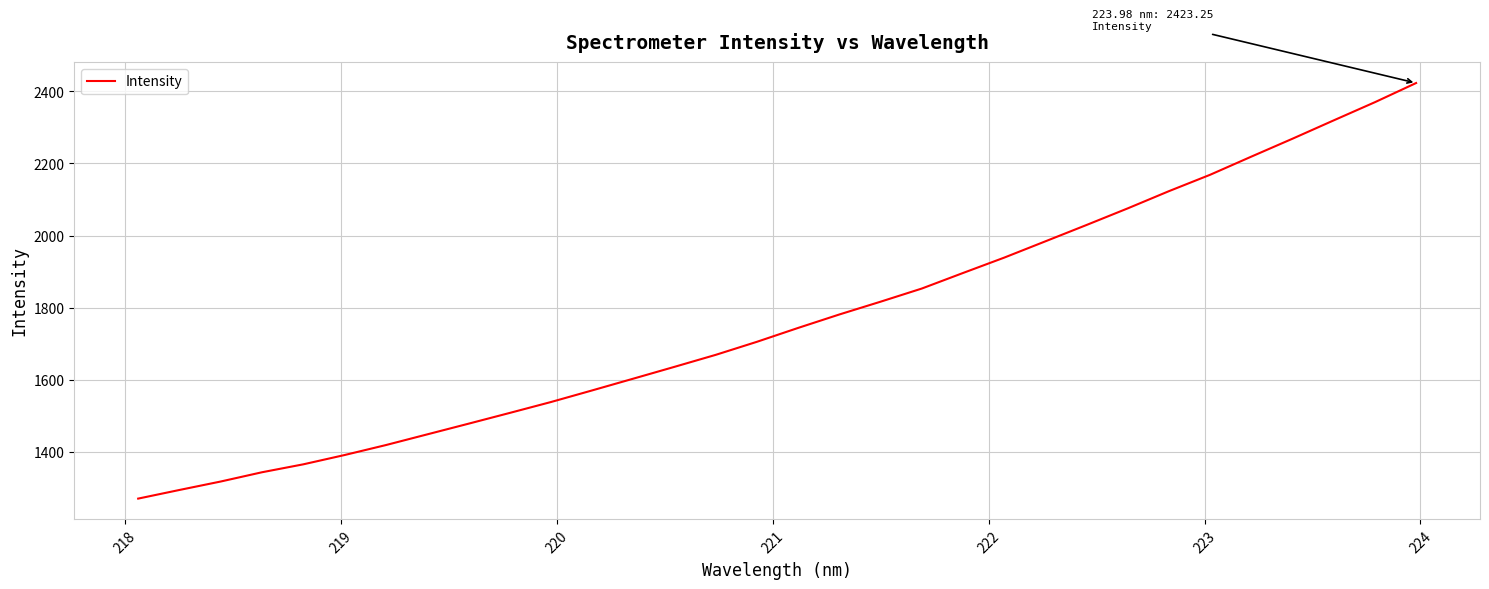

What is the average value?

1767.8